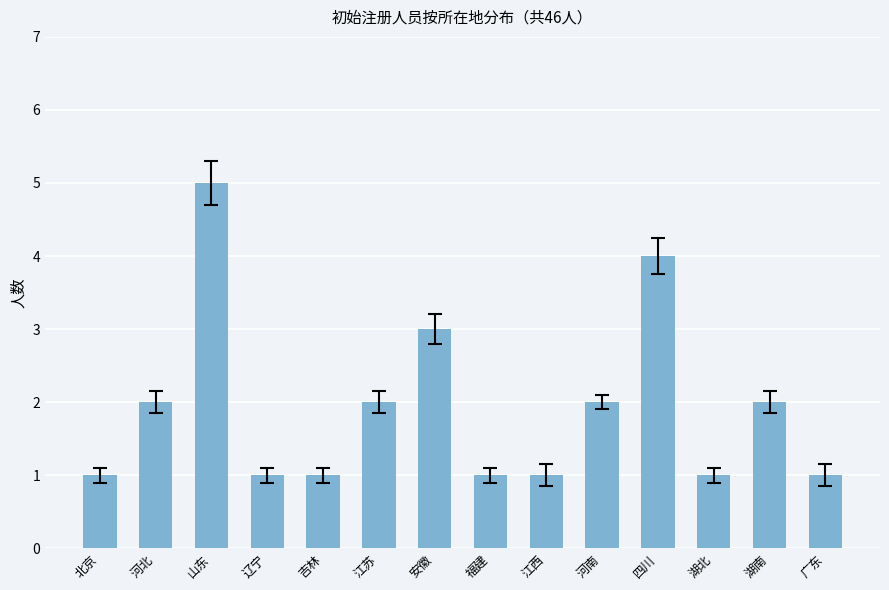

Where is the data nearest to the value 3?

安徽